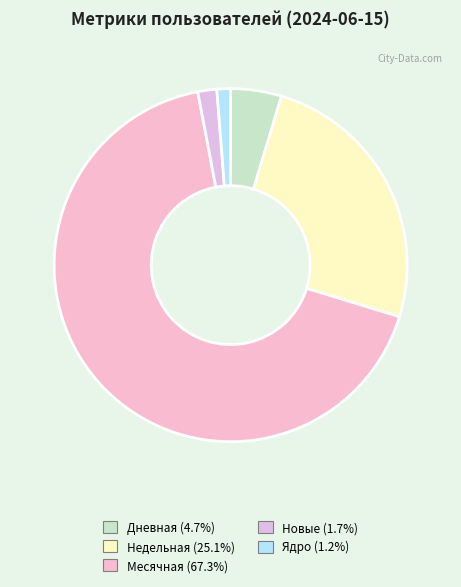

How many segments does this pie chart have?

5